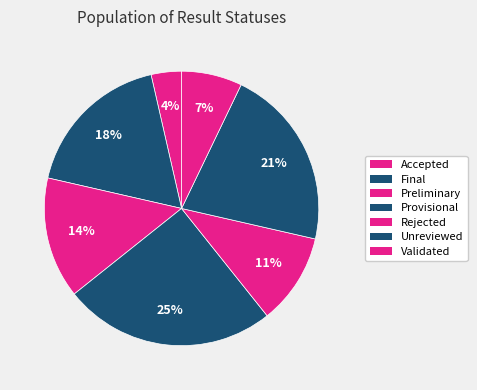

To the nearest percent, what portion does Validated represent?

7%